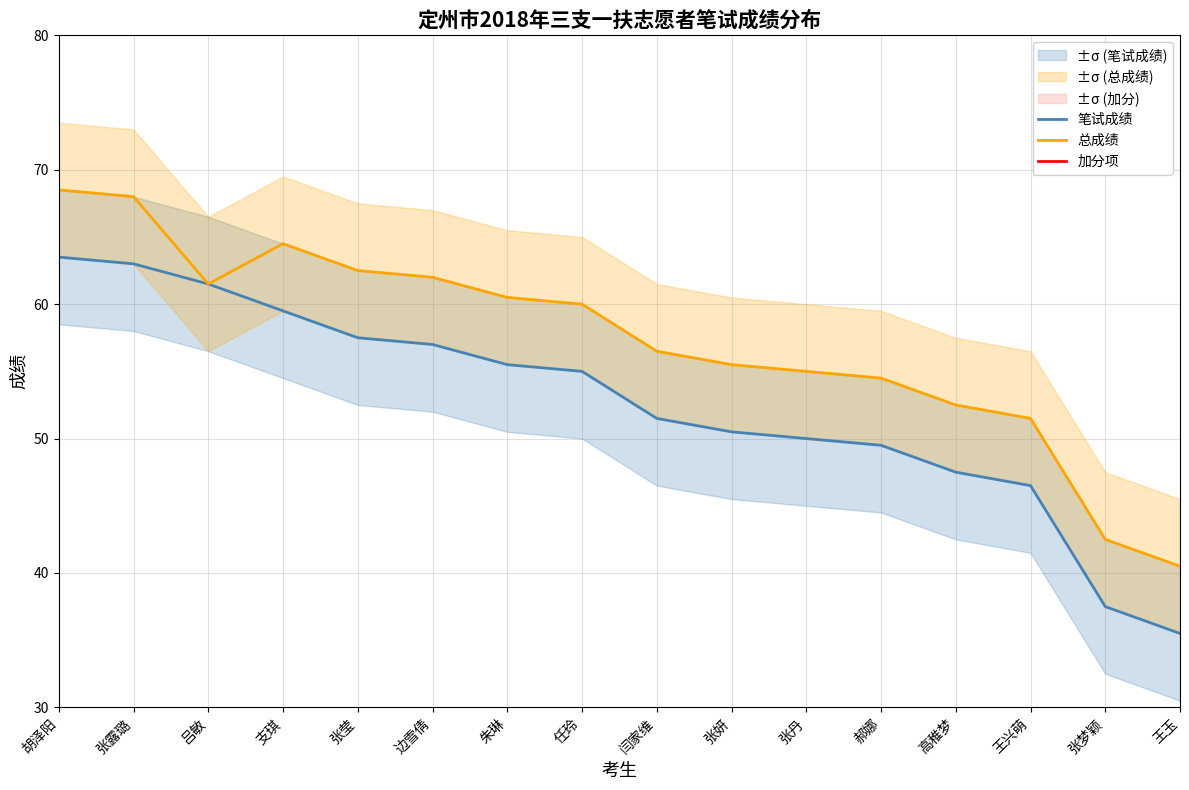

What is the difference between the 笔试成绩 values at 边雪倩 and 高稚梦?

9.5